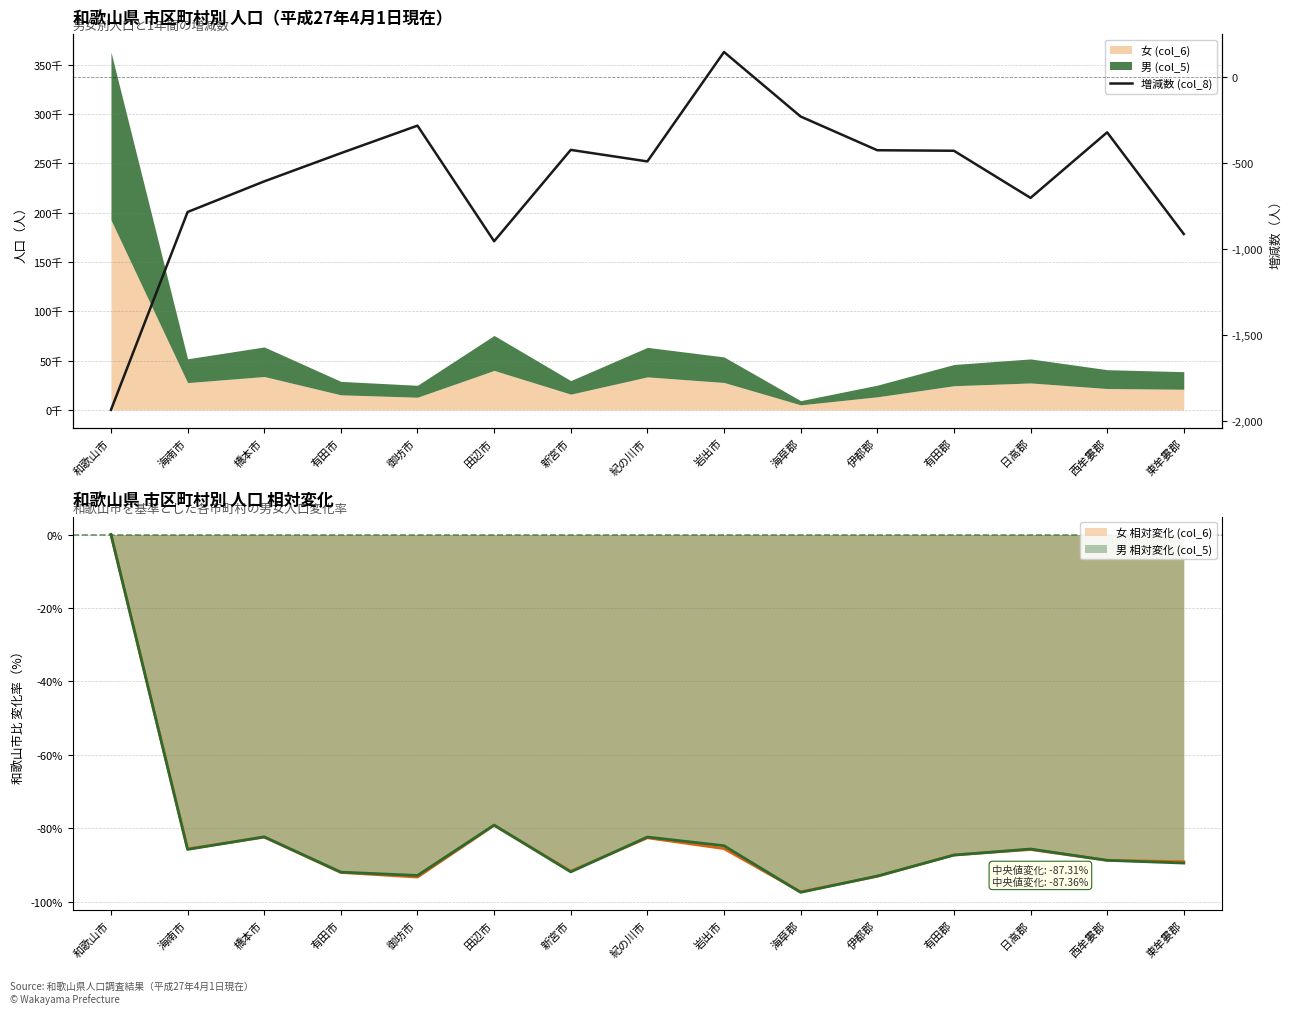

Where does the data first go above -441?

御坊市